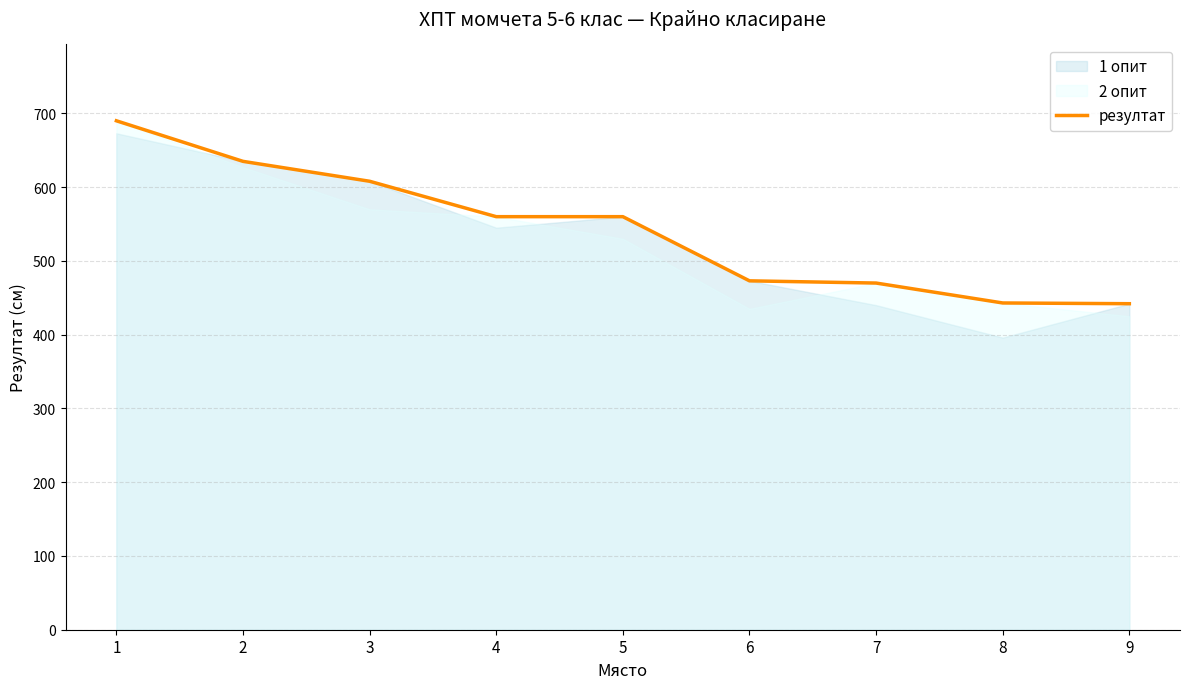

The chart shows a value of 226 at 4. True or false?

False